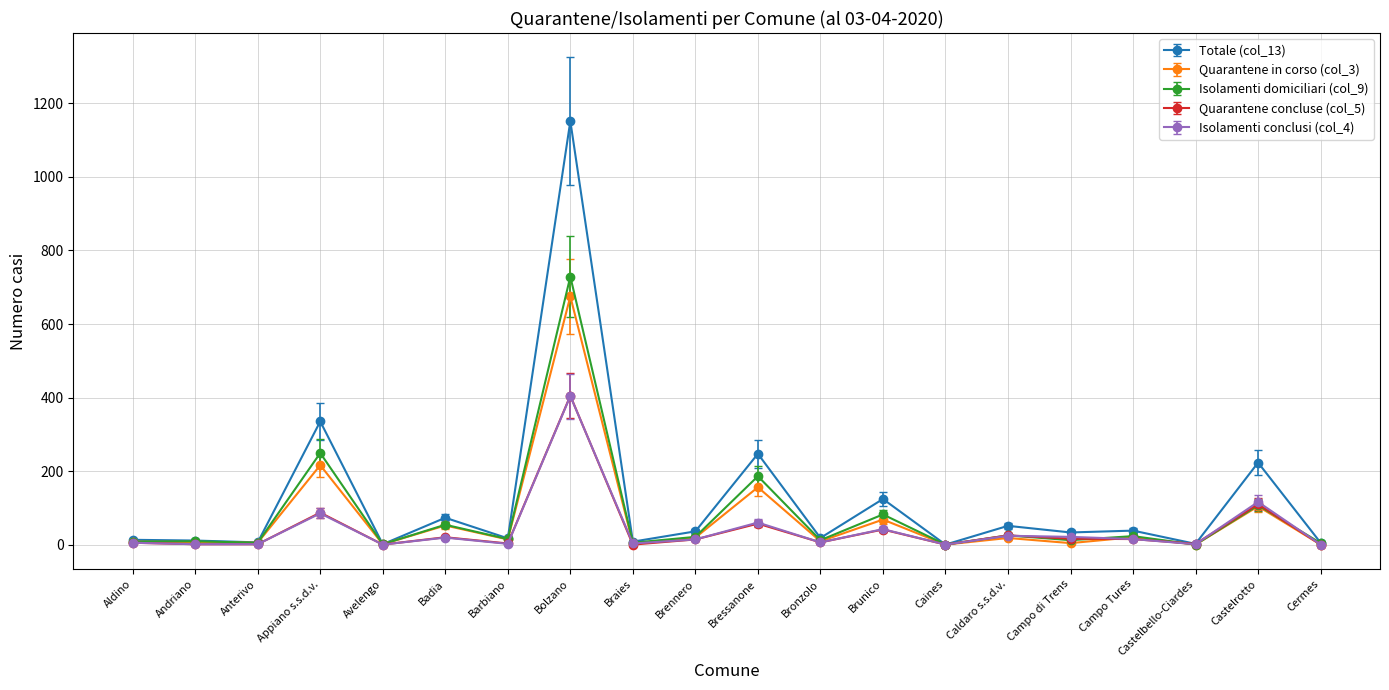

How many values in the Totale (col_13) series are below 33?

10